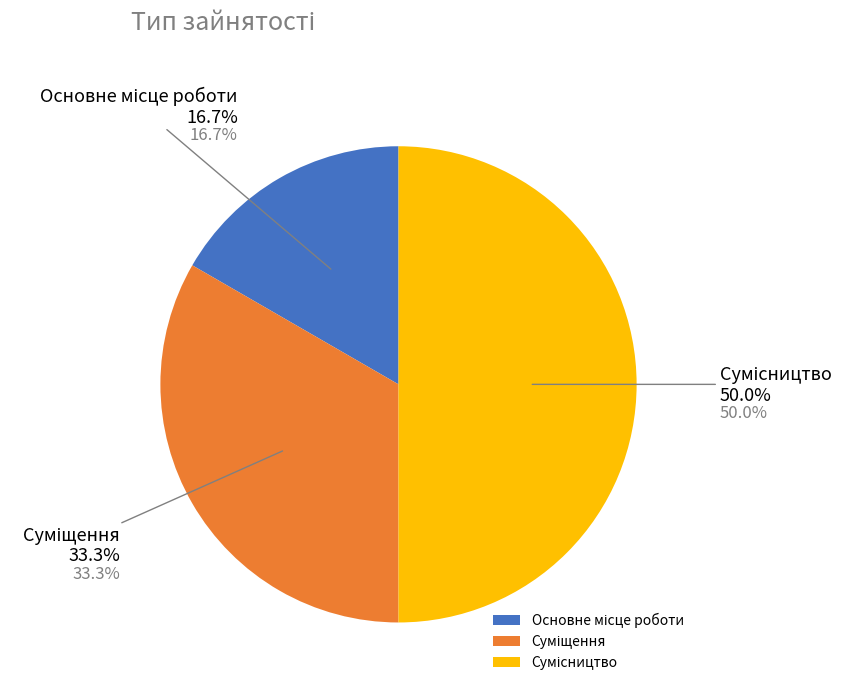

Which category has the smallest portion of the pie?

Основне місце роботи